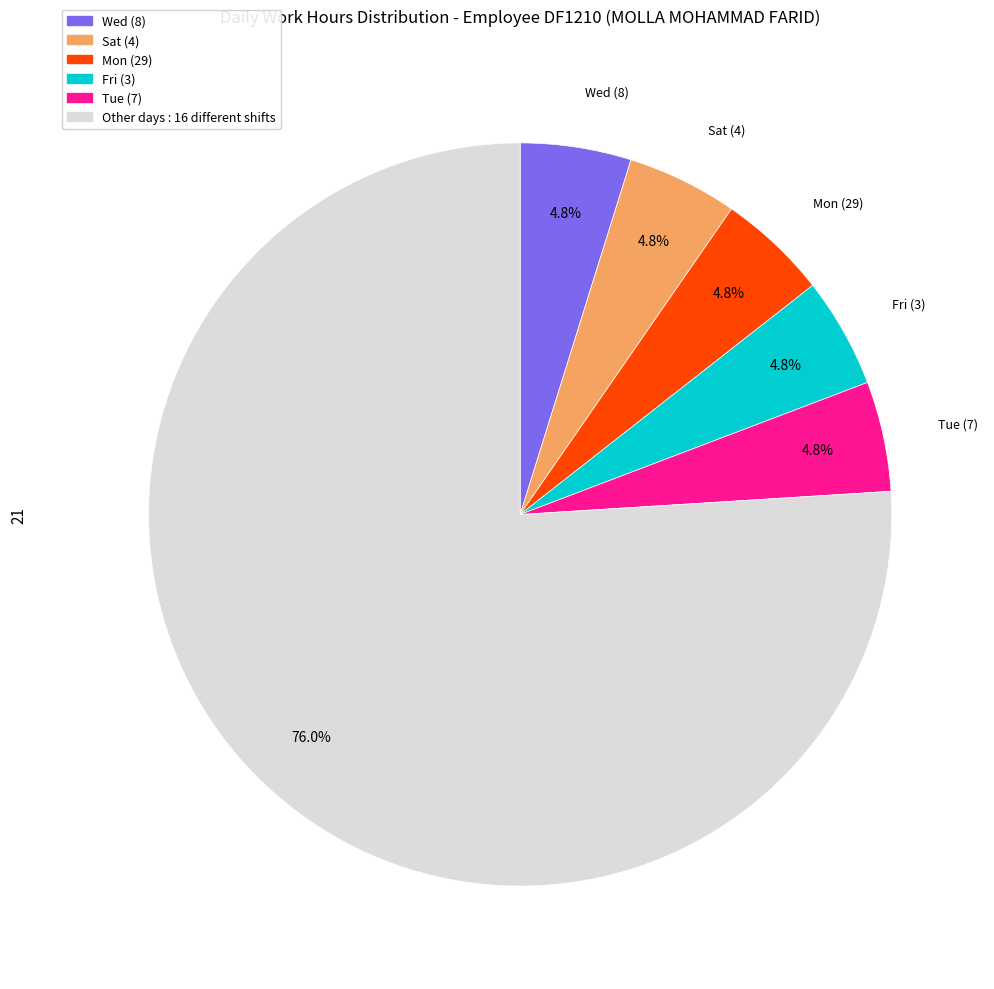

To the nearest percent, what is the average slice percentage?

17%